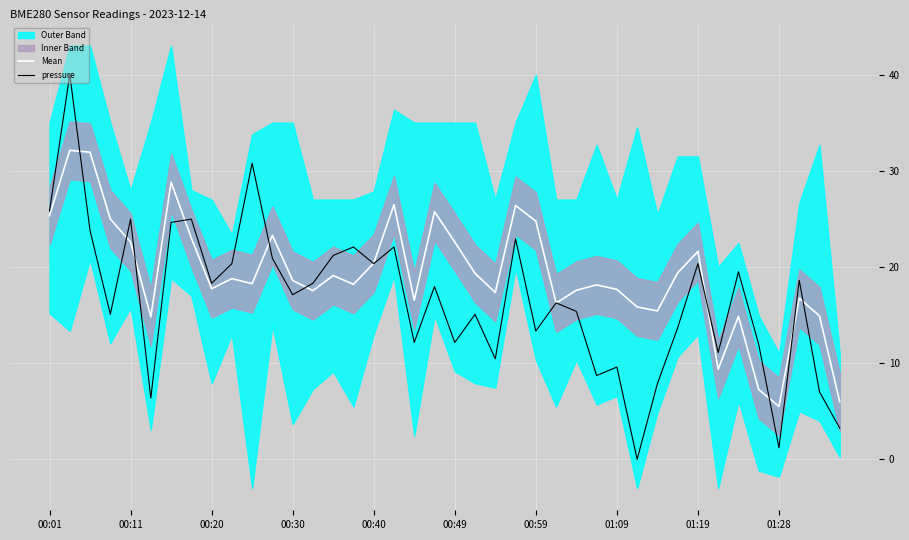

Is it true that pressure equals 33.1 at 15?

False